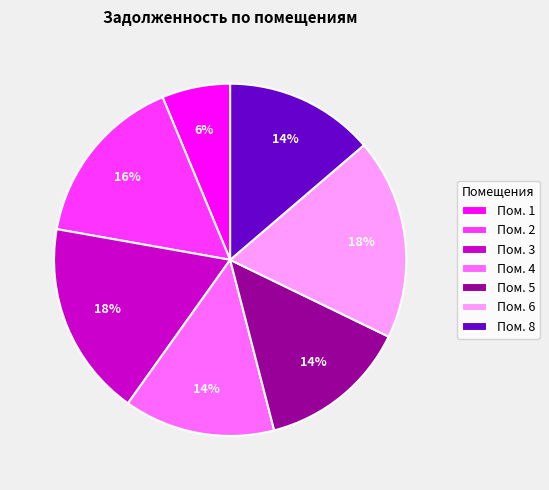

Which slice is the smallest?

Пом. 1